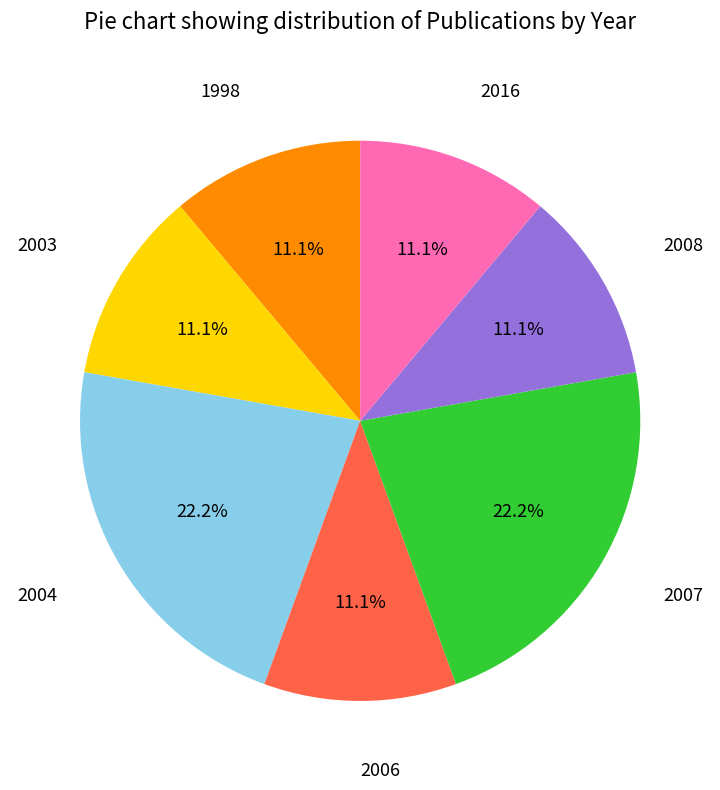

To the nearest percent, what is the difference between the largest and smallest slice percentages?

11%